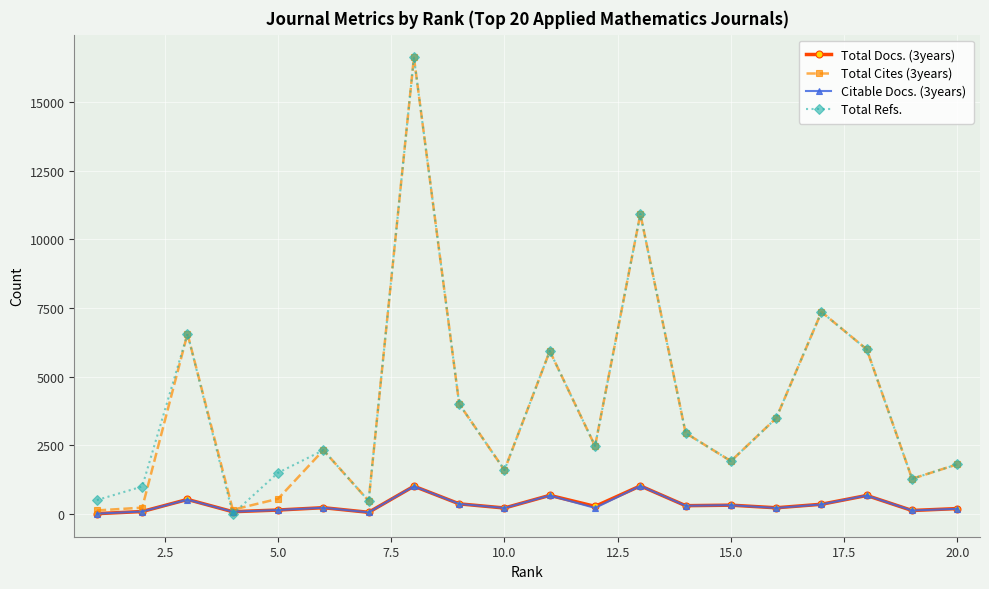

What is the maximum value for Total Refs.?

16618